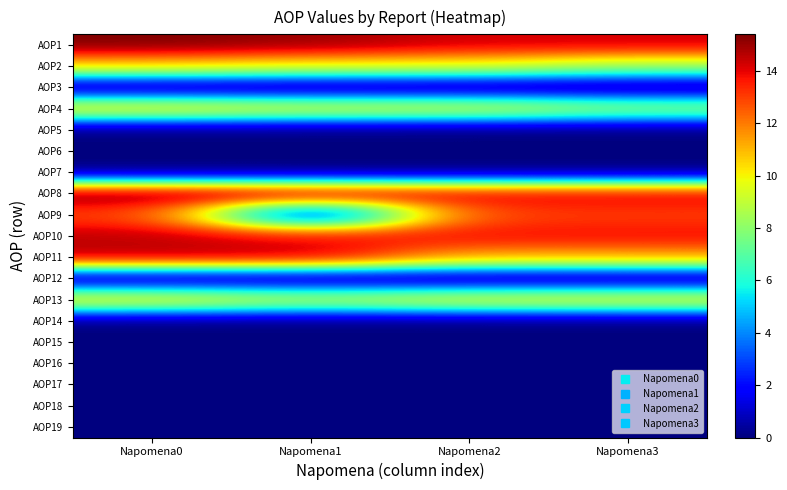

Reading left to right, list all the values displayed in this chart.

AOP1: Napomena0=15.4	Napomena1=15.0	Napomena2=14.3	Napomena3=14.3
AOP2: Napomena0=10.6	Napomena1=9.9	Napomena2=9.8	Napomena3=8.5
AOP3: Napomena0=0.0	Napomena1=0.0	Napomena2=0.0	Napomena3=0.0
AOP4: Napomena0=10.6	Napomena1=9.9	Napomena2=9.8	Napomena3=8.5
AOP5: Napomena0=0.0	Napomena1=0.0	Napomena2=0.0	Napomena3=0.0
AOP6: Napomena0=0.0	Napomena1=0.0	Napomena2=0.0	Napomena3=0.0
AOP7: Napomena0=0.0	Napomena1=0.0	Napomena2=0.0	Napomena3=0.0
AOP8: Napomena0=15.4	Napomena1=15.0	Napomena2=14.2	Napomena3=14.3
AOP9: Napomena0=13.0	Napomena1=0.0	Napomena2=13.0	Napomena3=13.0
AOP10: Napomena0=14.5	Napomena1=13.9	Napomena2=13.8	Napomena3=13.8
AOP11: Napomena0=14.7	Napomena1=14.6	Napomena2=11.2	Napomena3=11.3
AOP12: Napomena0=0.0	Napomena1=0.0	Napomena2=0.0	Napomena3=0.0
AOP13: Napomena0=10.5	Napomena1=9.3	Napomena2=10.2	Napomena3=10.3
AOP14: Napomena0=0.0	Napomena1=0.0	Napomena2=0.0	Napomena3=0.0
AOP15: Napomena0=0.0	Napomena1=0.0	Napomena2=0.0	Napomena3=0.0
AOP16: Napomena0=0.0	Napomena1=0.0	Napomena2=0.0	Napomena3=0.0
AOP17: Napomena0=0.0	Napomena1=0.0	Napomena2=0.0	Napomena3=0.0
AOP18: Napomena0=0.0	Napomena1=0.0	Napomena2=0.0	Napomena3=0.0
AOP19: Napomena0=0.0	Napomena1=0.0	Napomena2=0.0	Napomena3=0.0